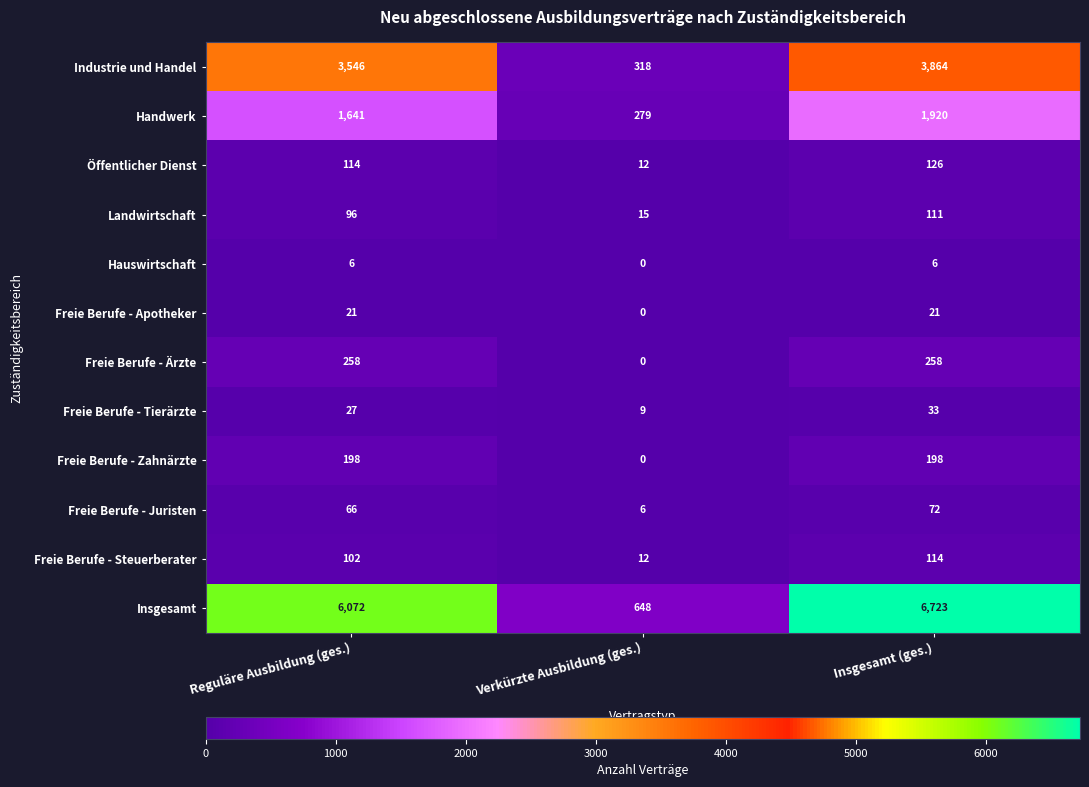

The value of Öffentlicher Dienst at Verkürzte Ausbildung (ges.) is 12. True or false?

True